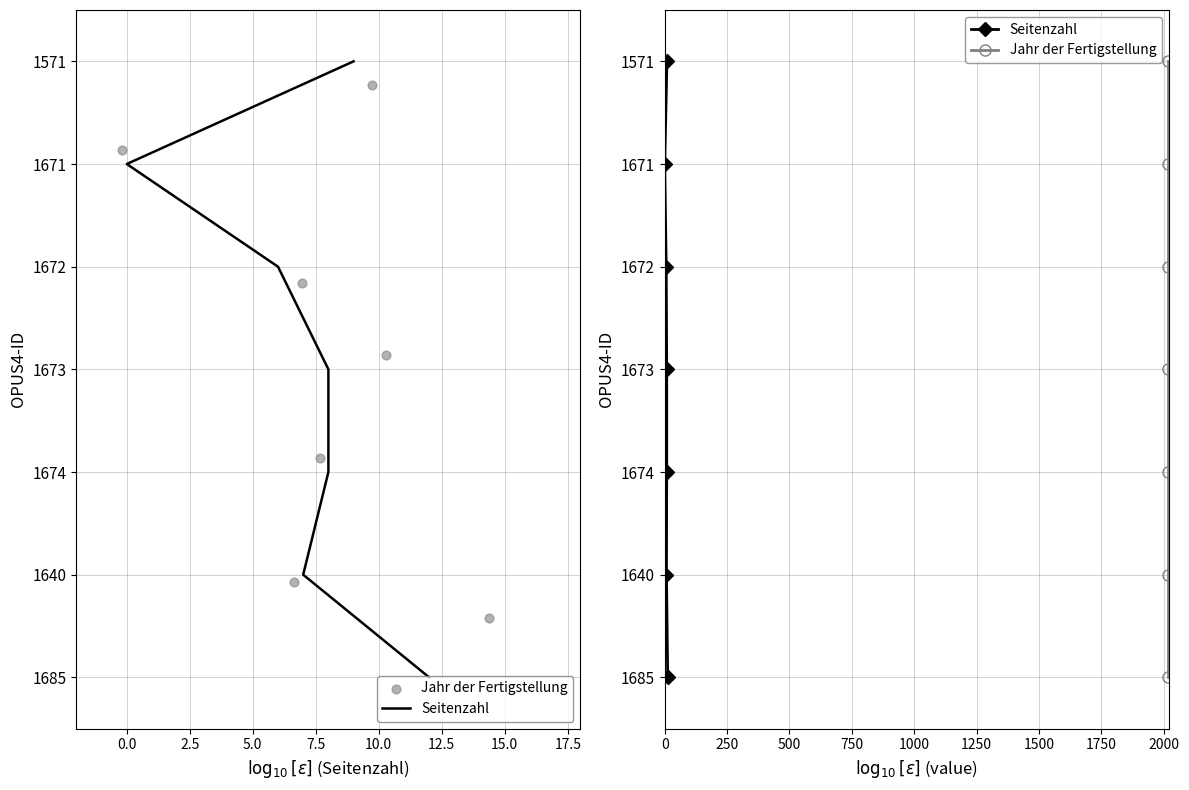

Which series reaches the minimum Y coordinate?

Seitenzahl